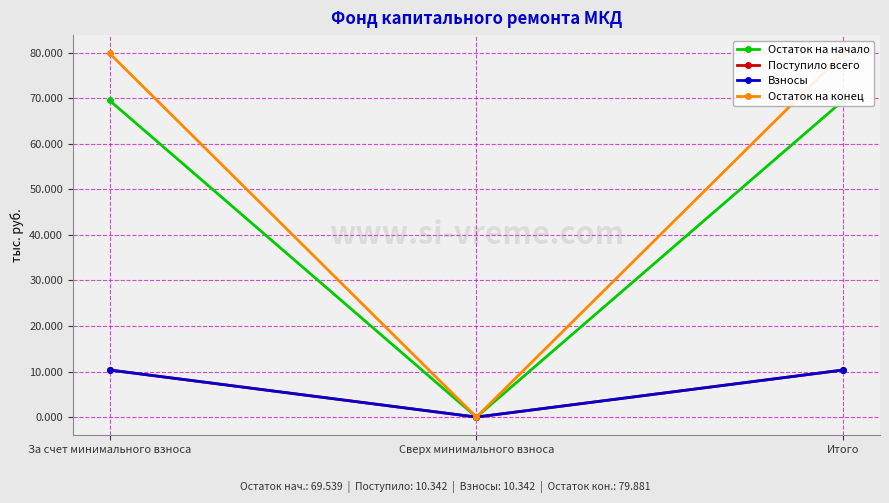

How many lines are shown in the chart?

4